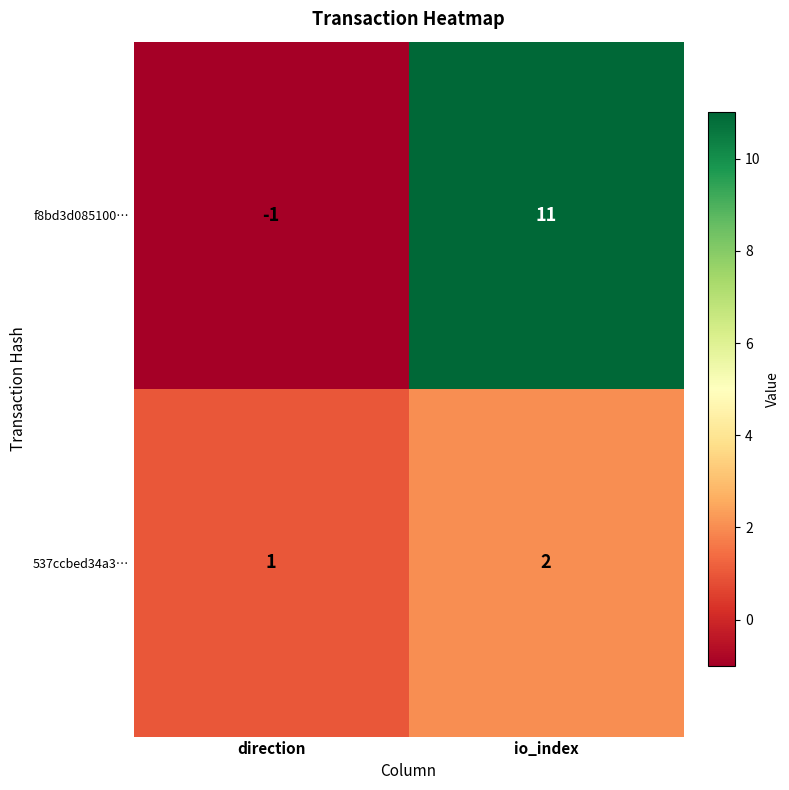

True or false: 537ccbed34a3… has a value of 1 at direction.

True